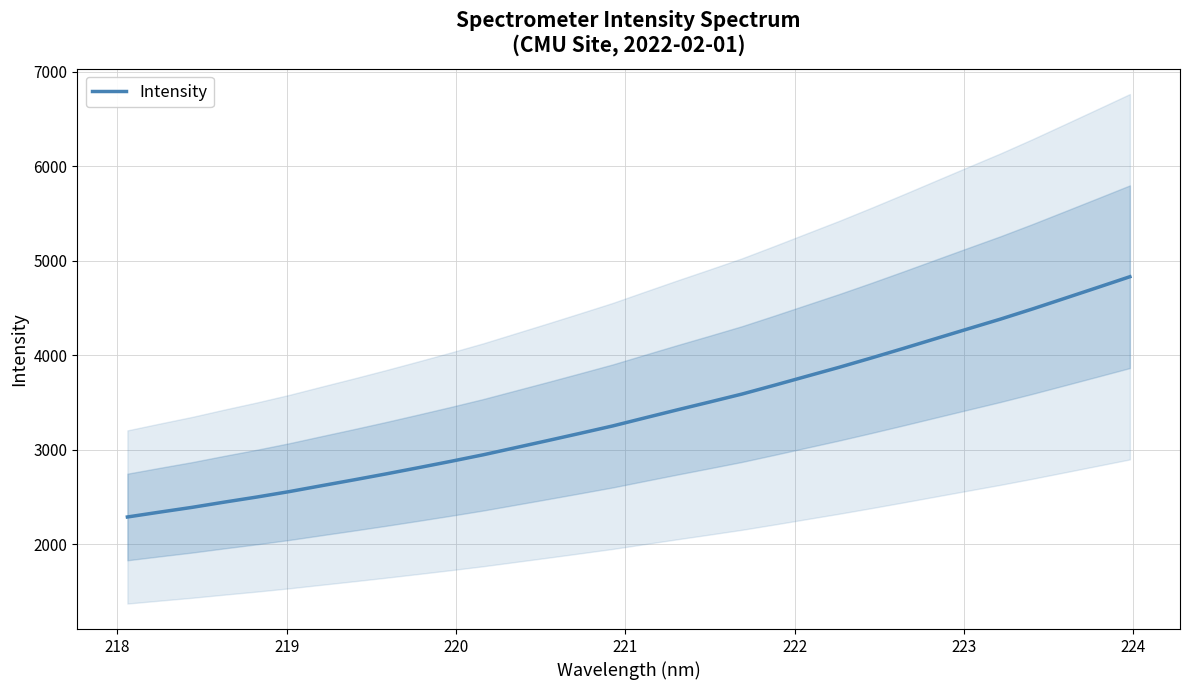

Does the chart have visible grid lines?

Yes